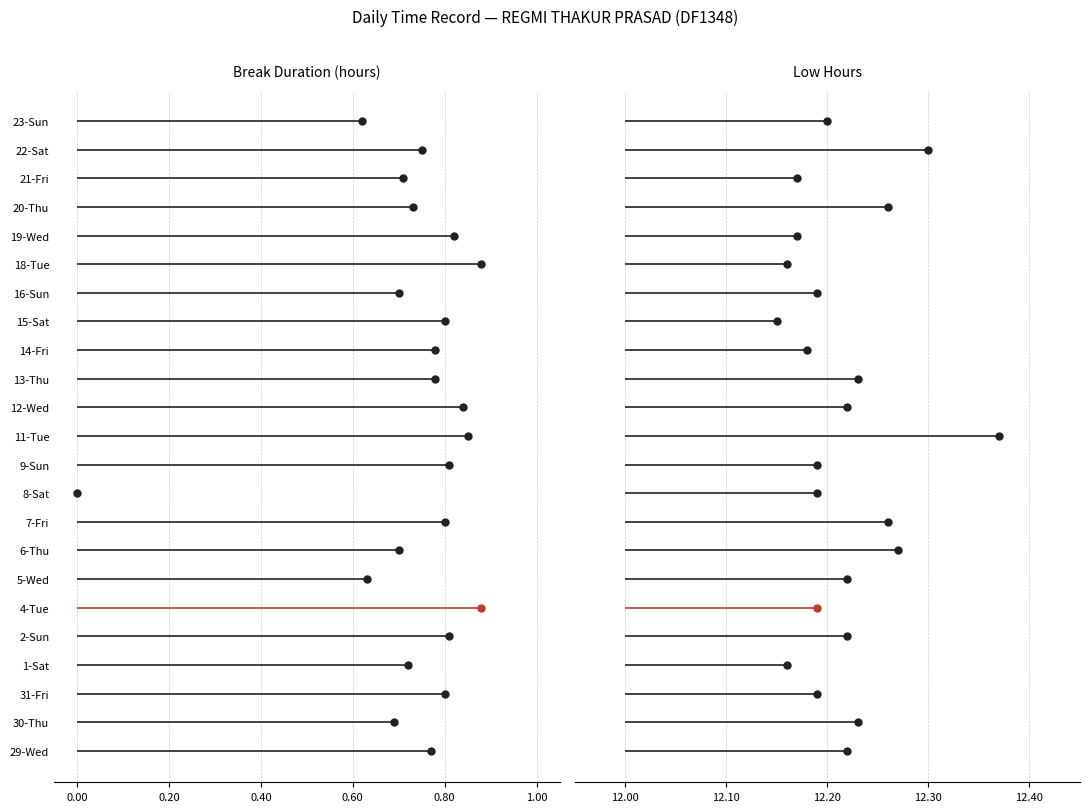

At which category does Low Hours reach its first local valley?

1-Sat